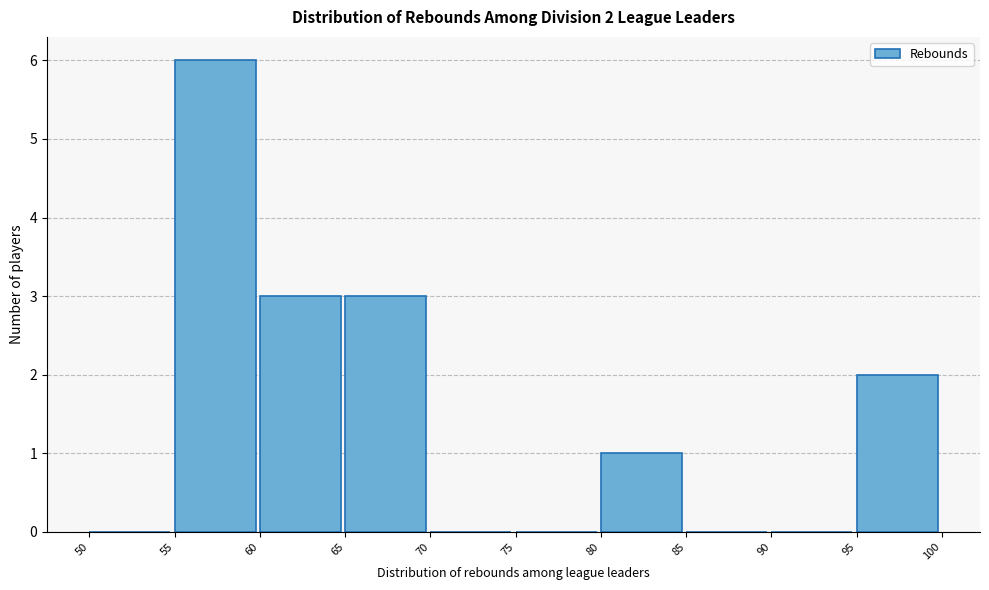

Over which range of the x-axis is the bar tallest?

55 to 60